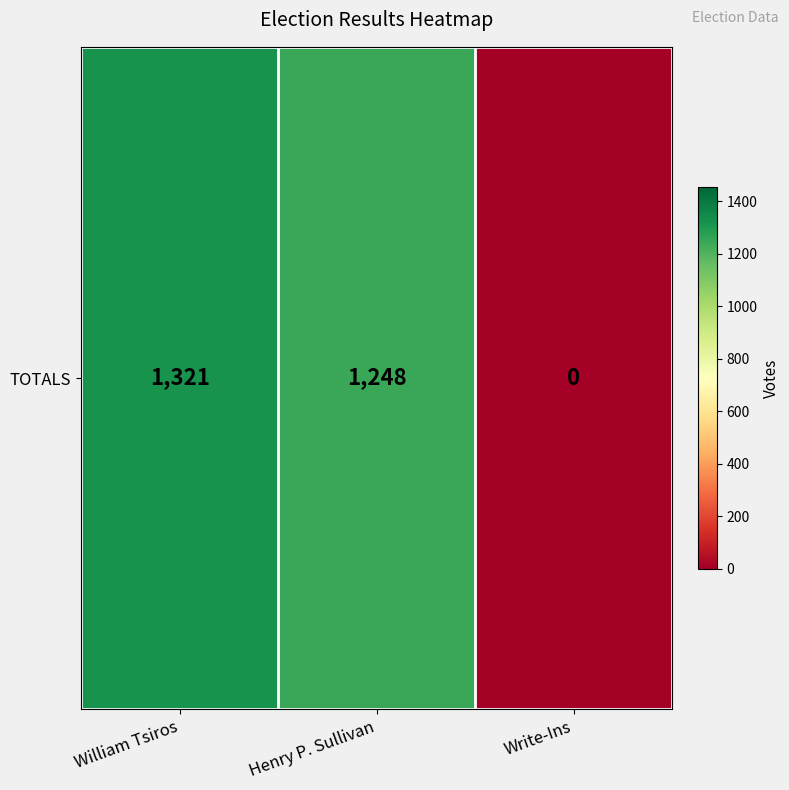

The chart shows a value of 1321 at William Tsiros. True or false?

True